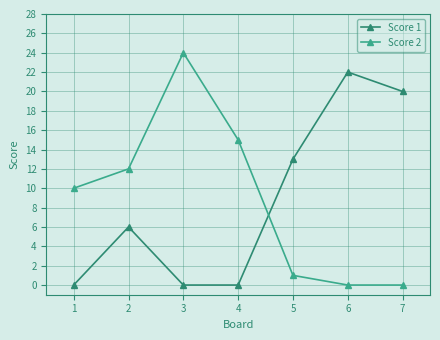

Which series has the widest spread of values?

Score 2